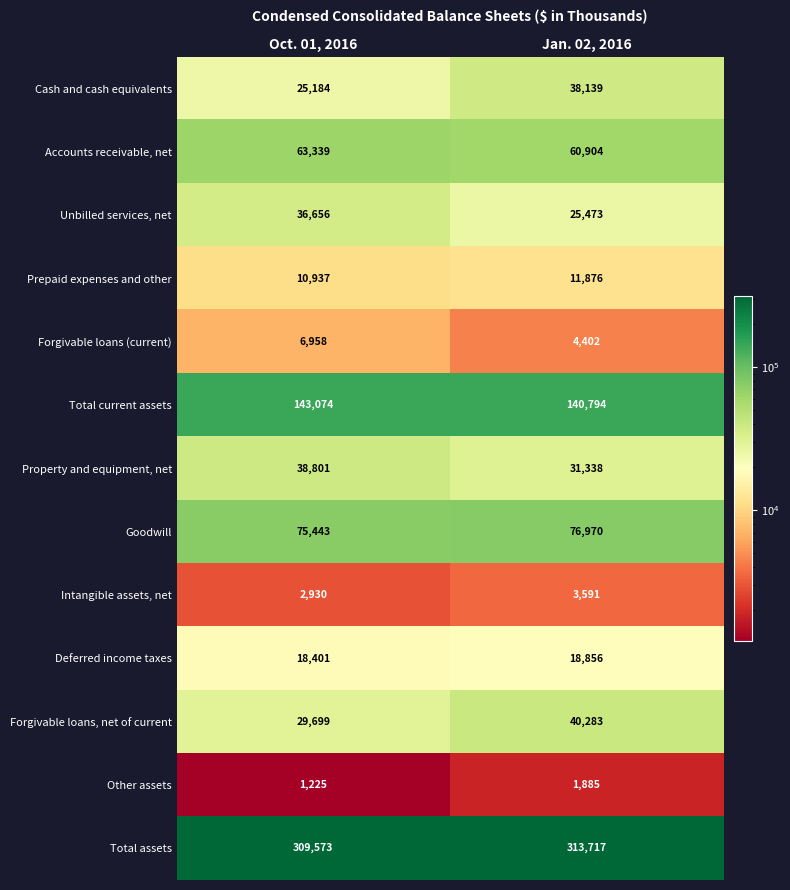

Between Oct. 01, 2016 and Jan. 02, 2016, which series saw the biggest shift?

Cash and cash equivalents